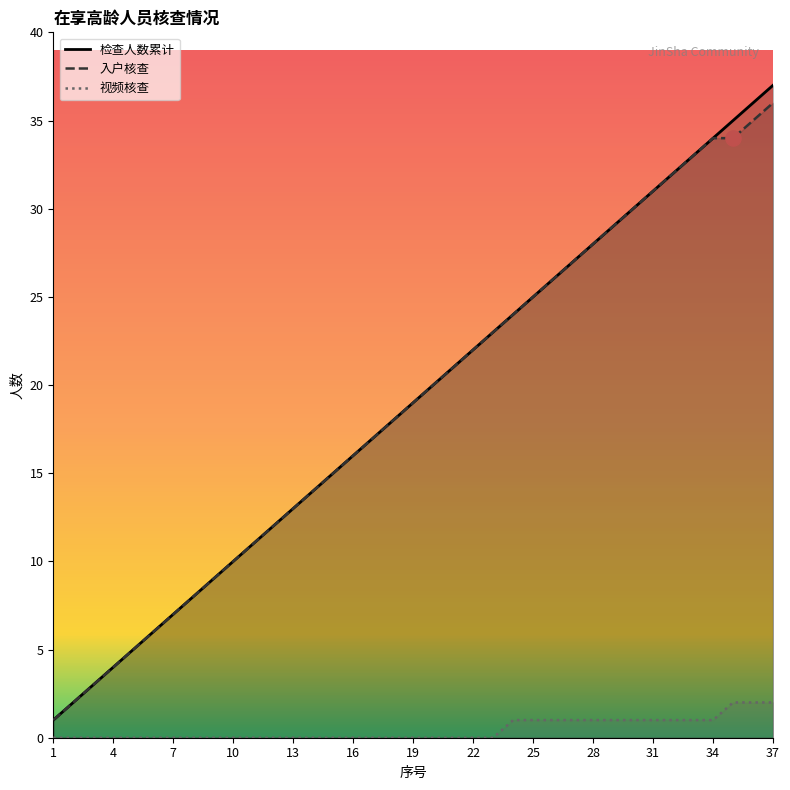

What is the total value across all series at 3?

6